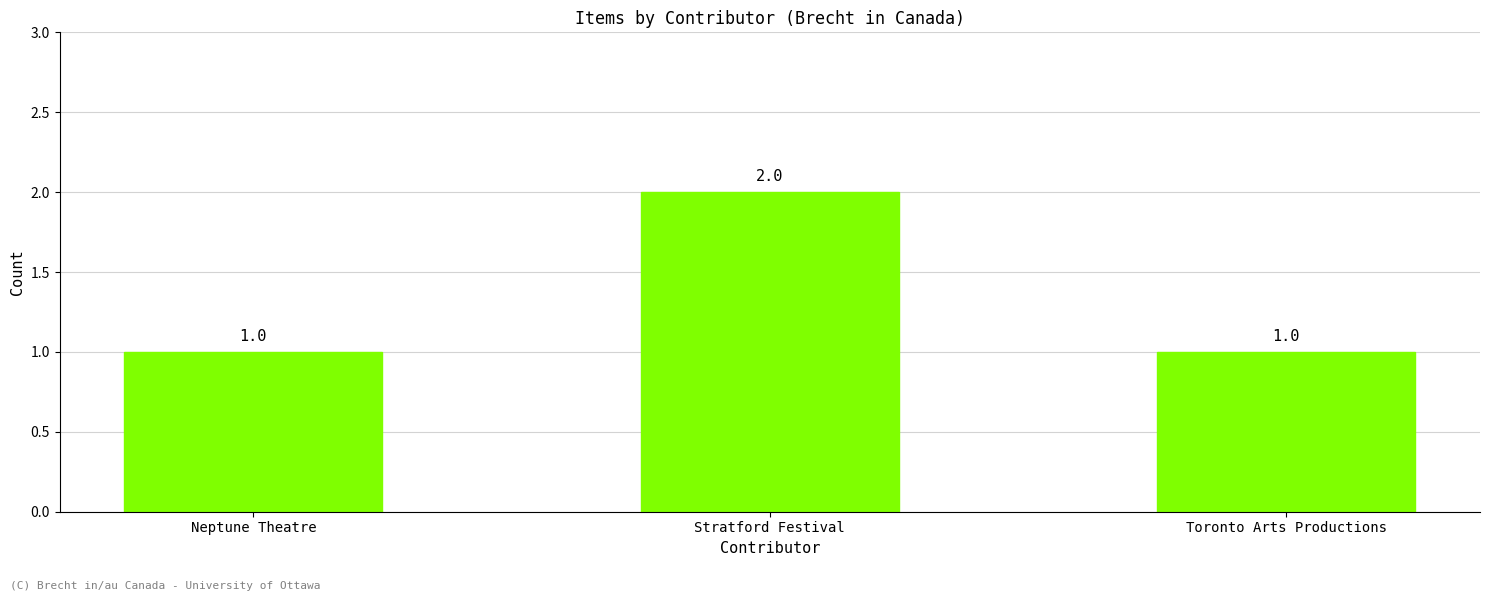

What is the sum of the values at Stratford Festival and Toronto Arts Productions?

3